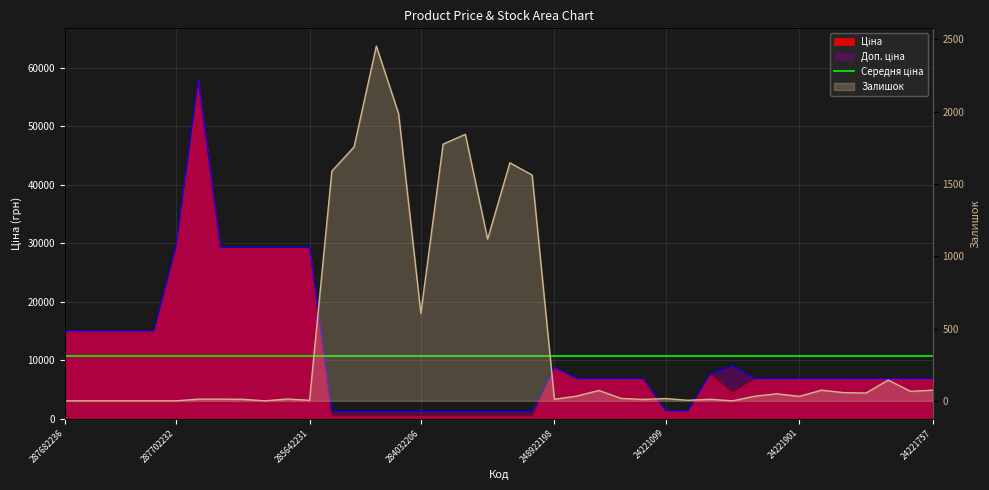

At which label does Ціна reach its minimum?

284032204